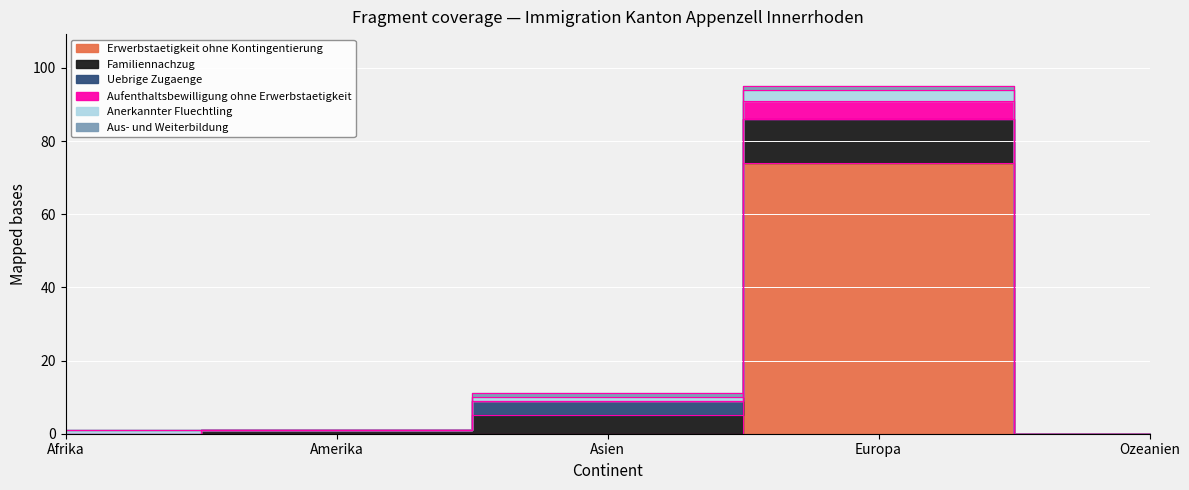

Count the number of data series in this chart.

6